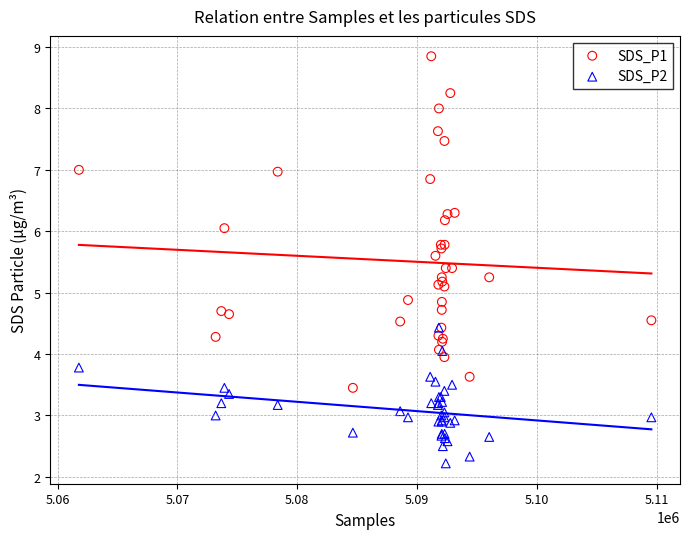

What are all the series names shown in the legend?

SDS_P1, SDS_P2